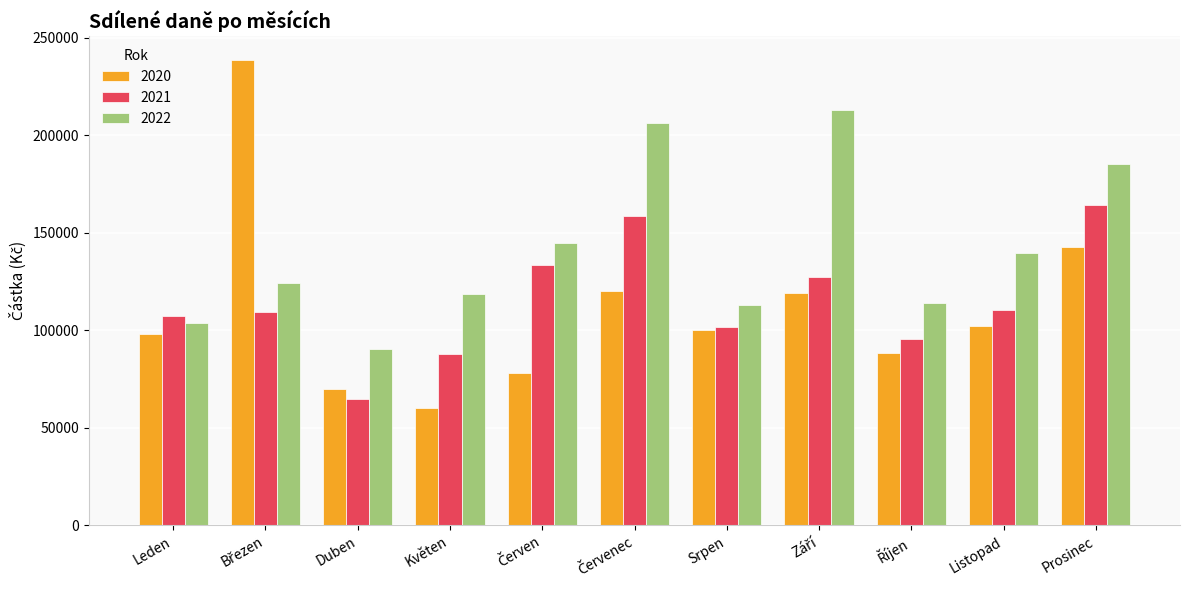

What are all the series names shown in the legend?

2020, 2021, 2022